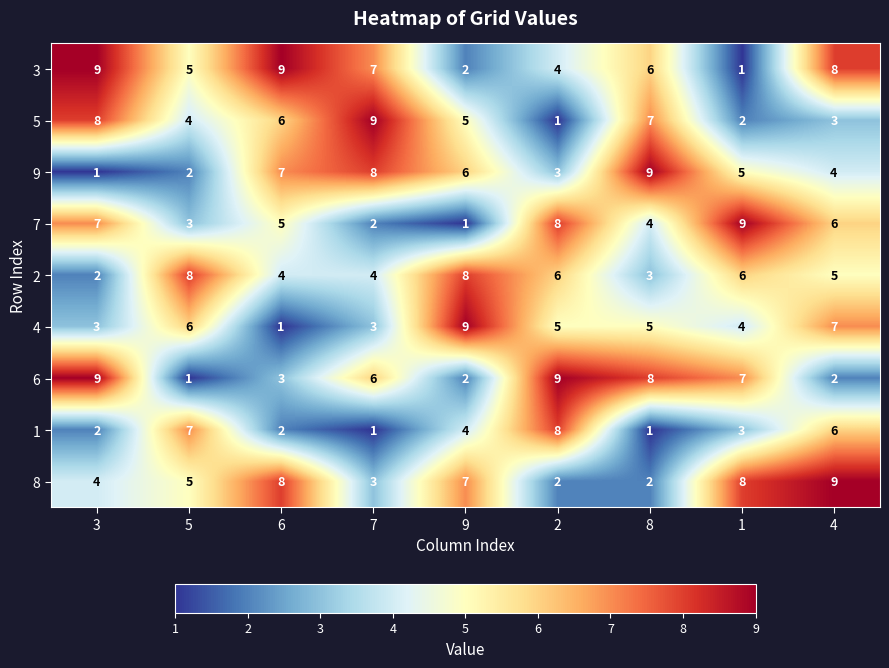

Count the number of data series in this chart.

9